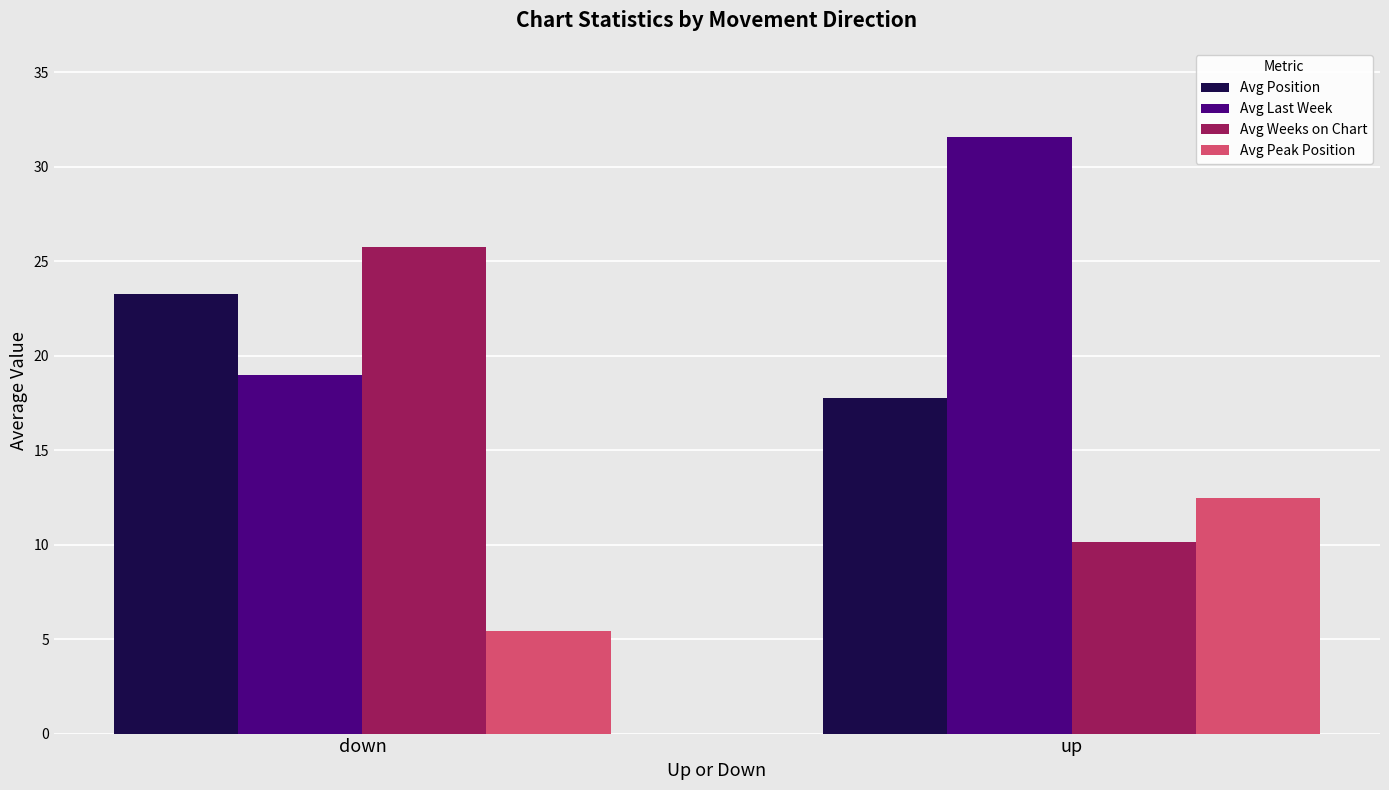

List the series in order of their peak value, lowest first.

Avg Peak Position, Avg Position, Avg Weeks on Chart, Avg Last Week